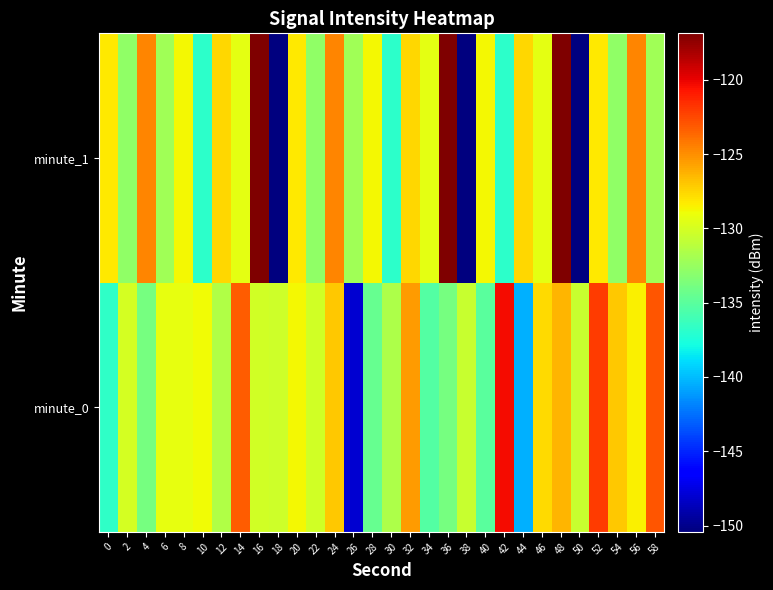

Which category has the lowest value across all series?

18